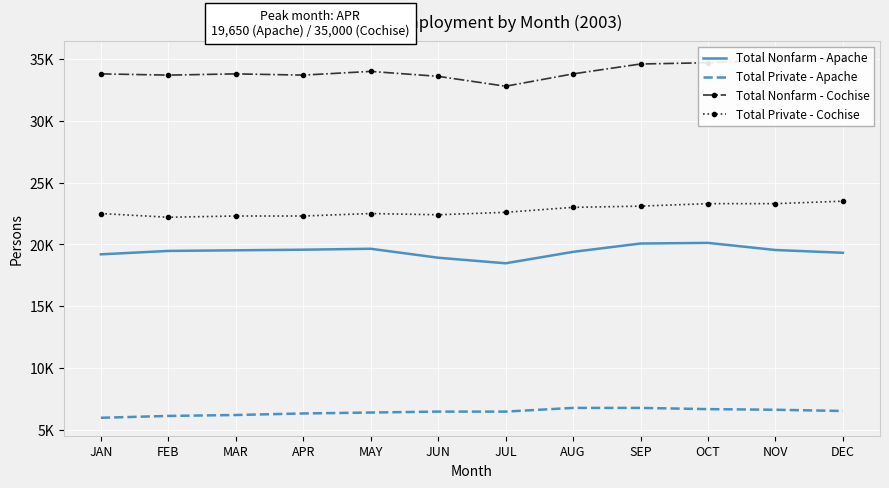

Reading right to left, list all the values displayed in this chart.

Total Nonfarm - Apache: 19325	19550	20125	20075	19400	18475	18925	19650	19575	19525	19475	19200
Total Private - Apache: 6525	6625	6675	6775	6775	6475	6475	6400	6325	6200	6125	5975
Total Nonfarm - Cochise: 35000	34900	34700	34600	33800	32800	33600	34000	33700	33800	33700	33800
Total Private - Cochise: 23500	23300	23300	23100	23000	22600	22400	22500	22300	22300	22200	22500